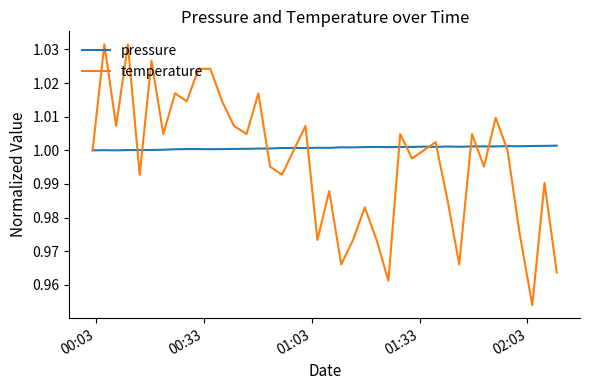

True or false: temperature and pressure intersect in this chart.

True